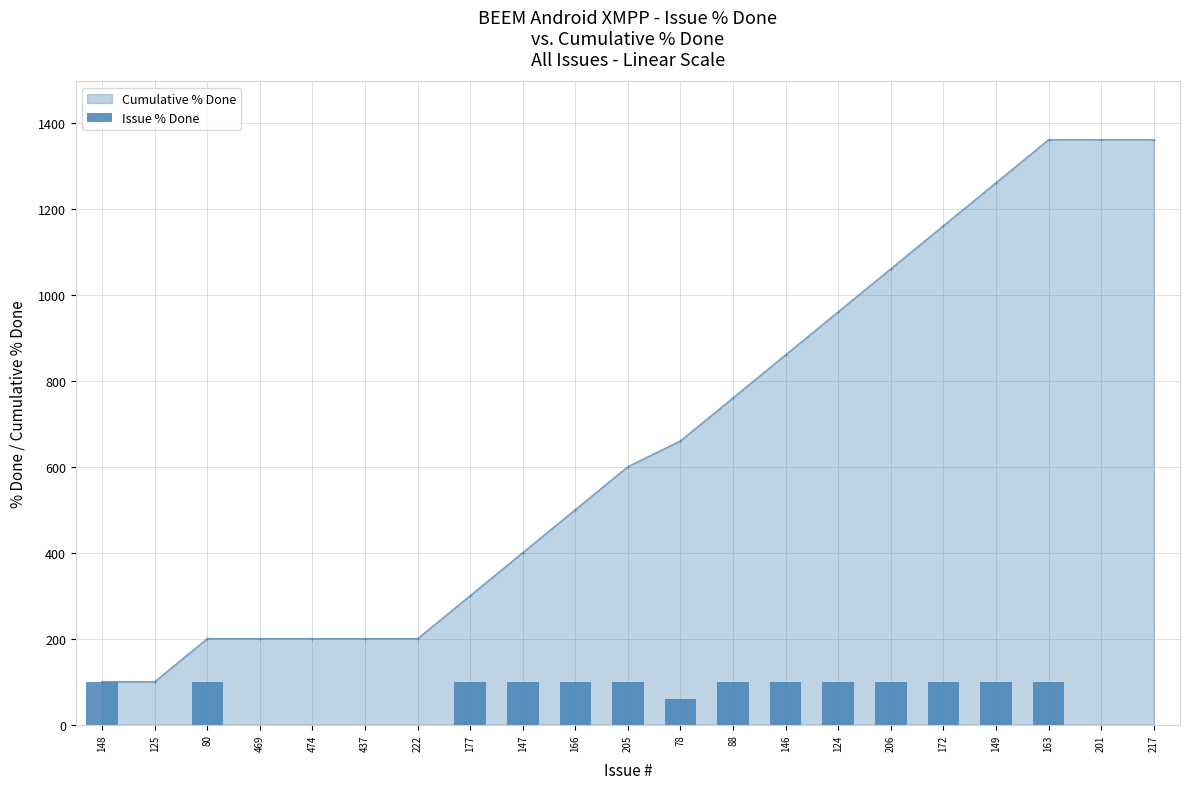

Between 217 and 78, which is larger?

78